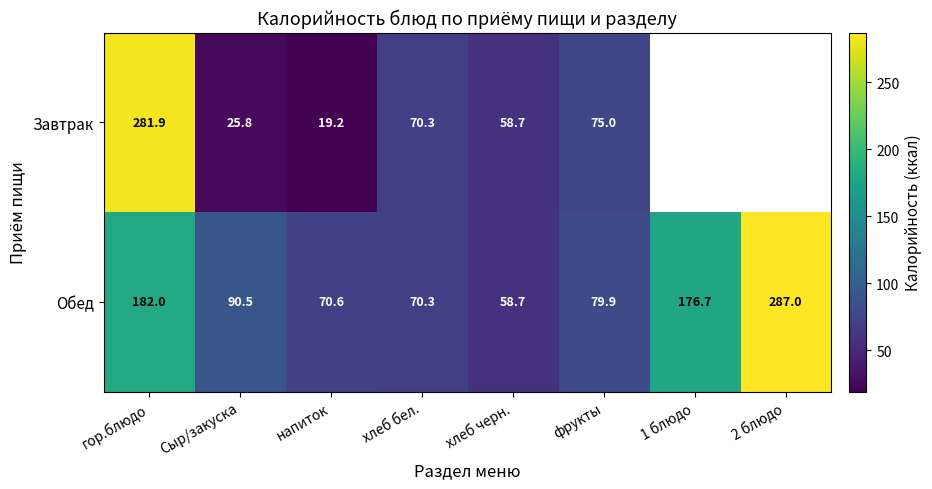

At напиток, list the series in order from smallest to largest.

Завтрак, Обед